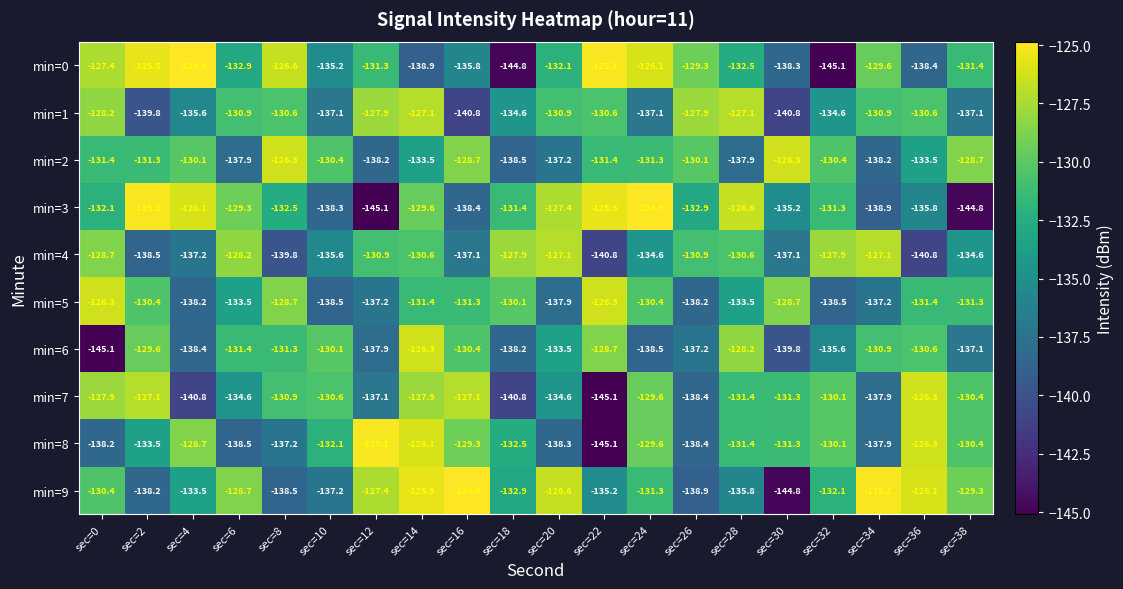

The min=9 series shows -184.5 at sec=14. True or false?

False